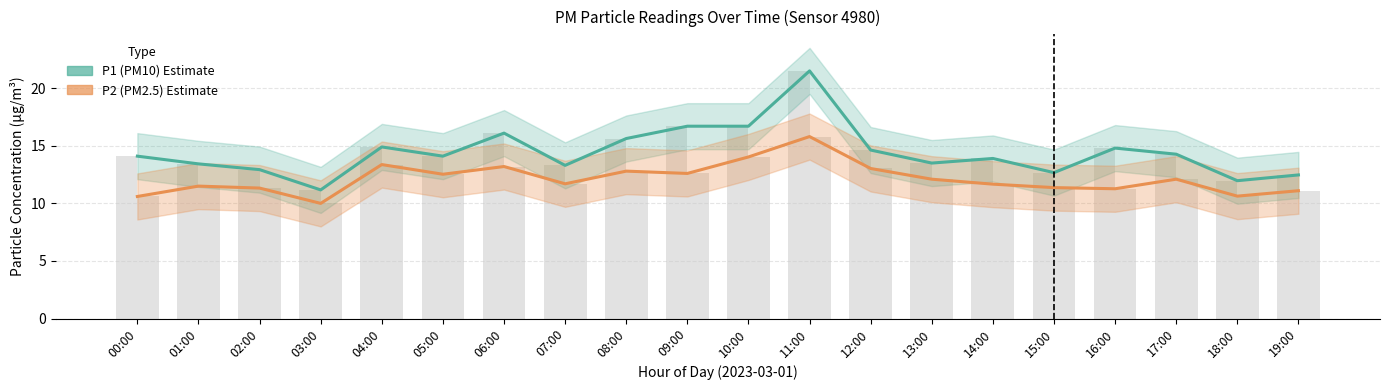

What is the spread (max minus min) of values at 14:00?

2.2